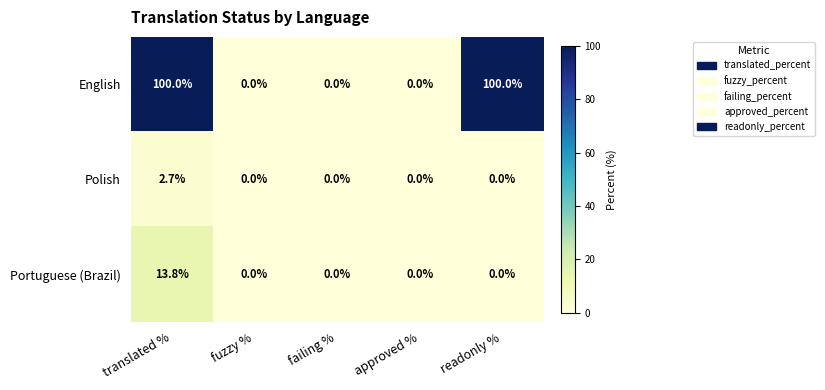

How many data points does each series have?

5